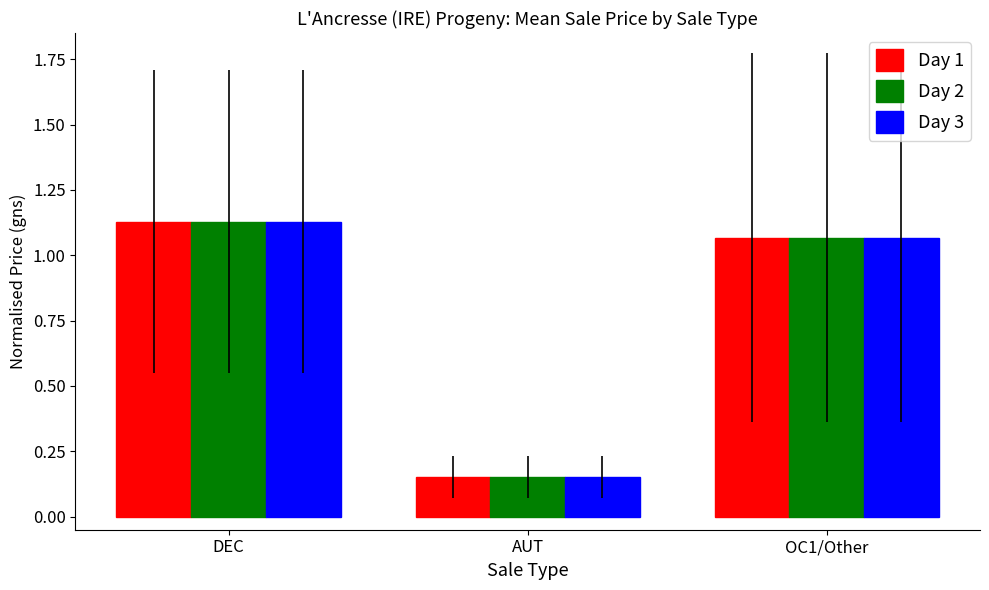

At which label does Day 1 reach its minimum?

AUT